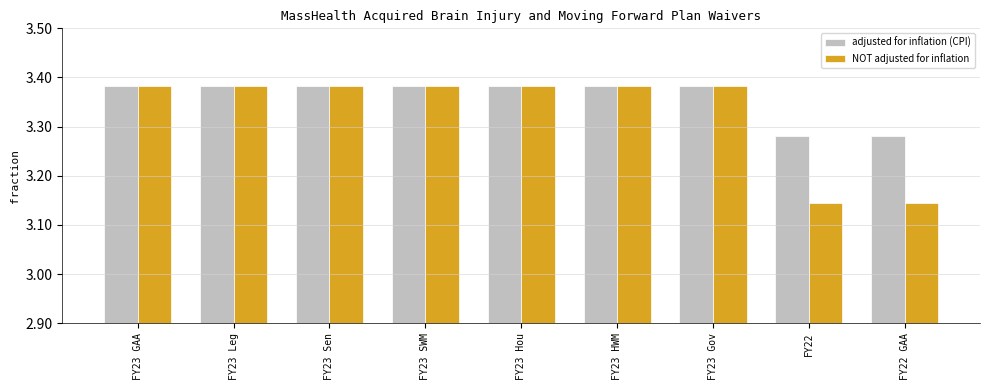

Are the bars horizontal?

No